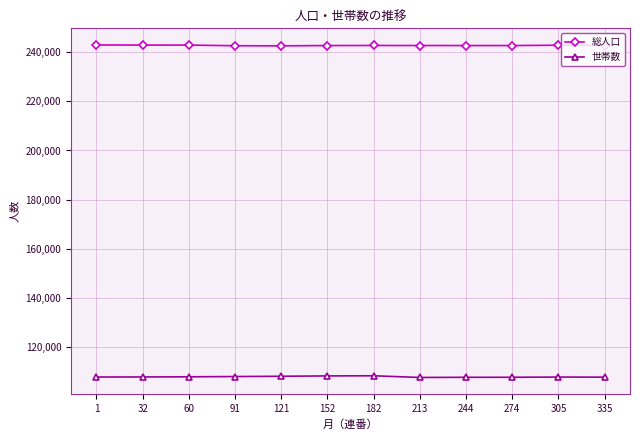

What is the value of the 世帯数 point at the 11th from the left?

107664